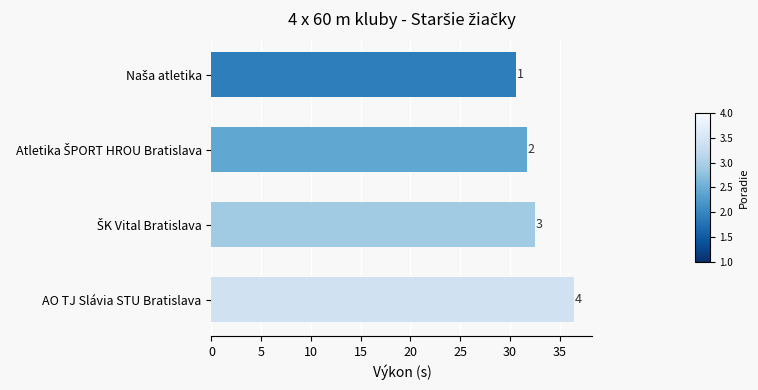

How many bars are there in total?

4